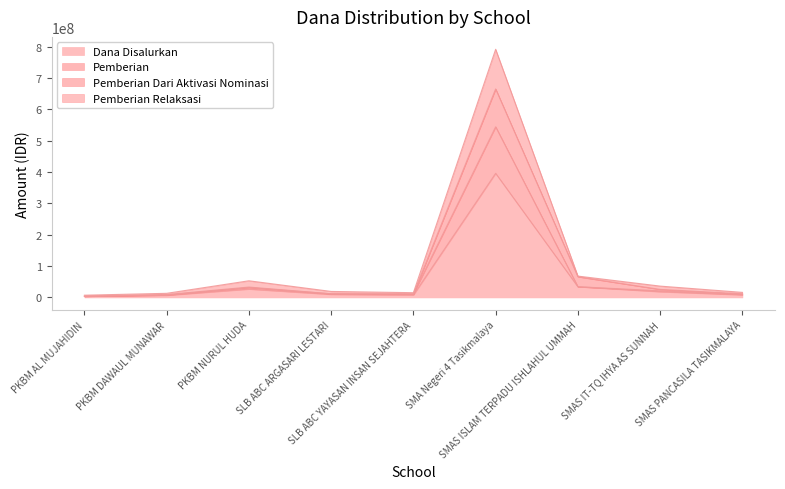

Rank the series by their average value, from lowest to highest.

Dana Disalurkan, Pemberian, Pemberian Dari Aktivasi Nominasi, Pemberian Relaksasi